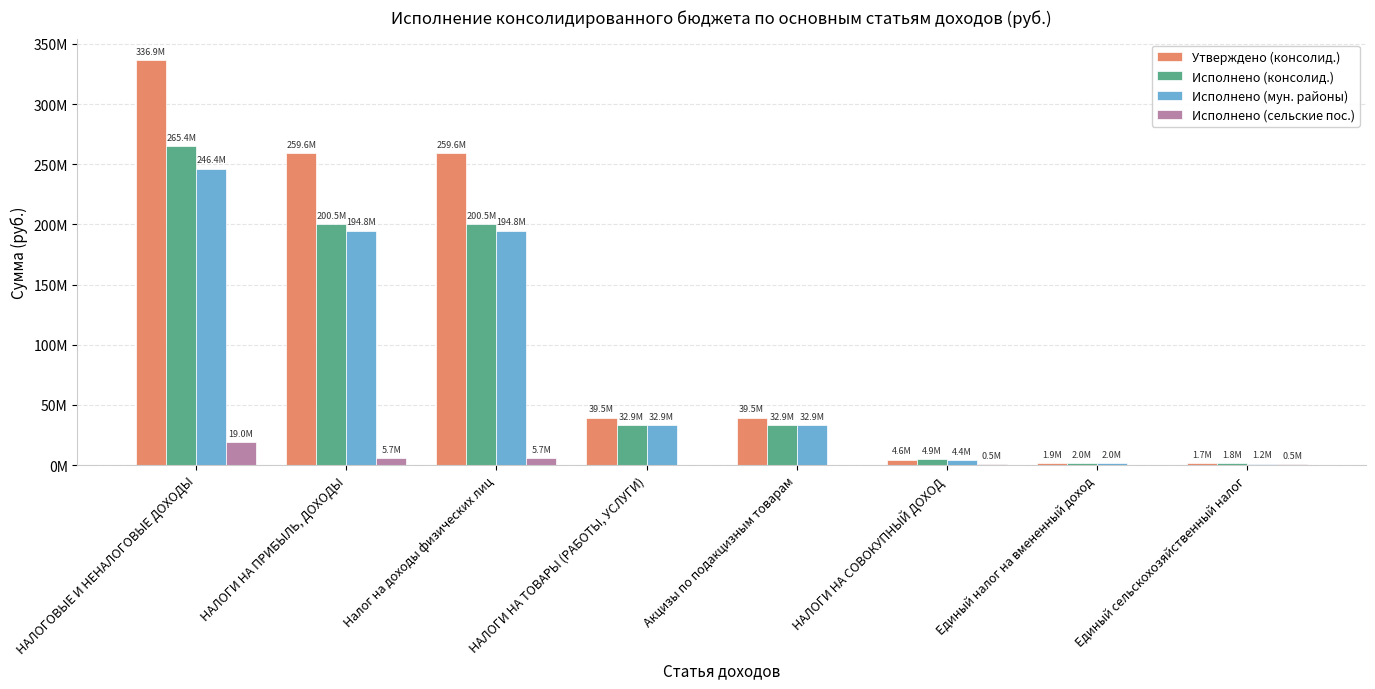

Between НАЛОГОВЫЕ И НЕНАЛОГОВЫЕ ДОХОДЫ and Единый налог на вмененный доход, which series saw the biggest shift?

Утверждено (консолид.)